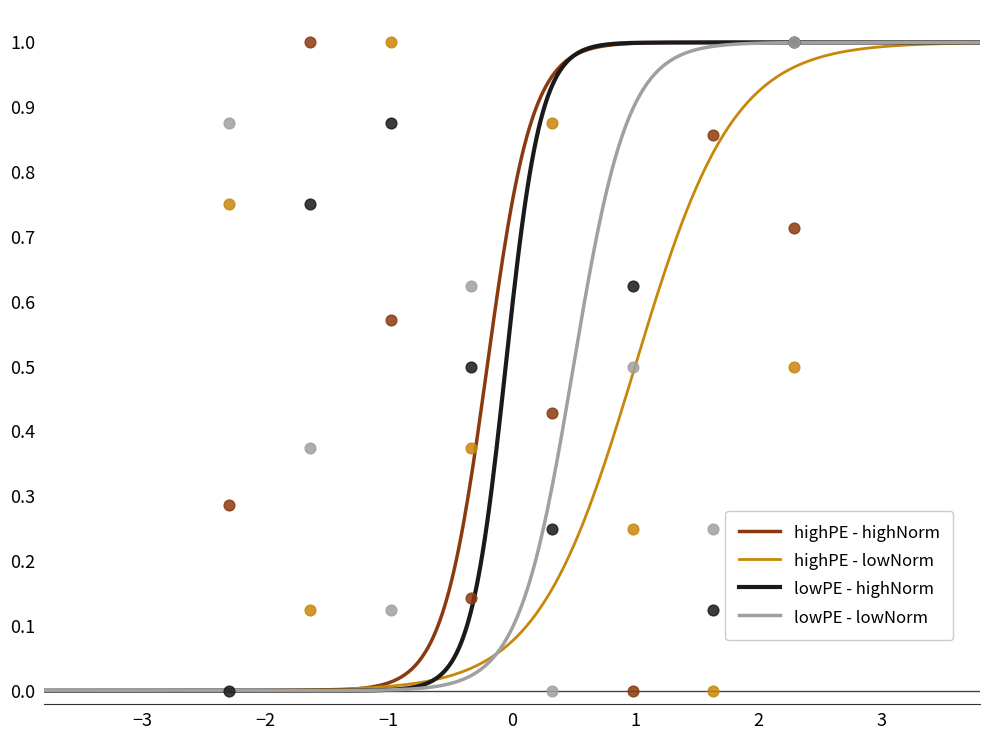

At how many categories does at least one series exceed 0?

8